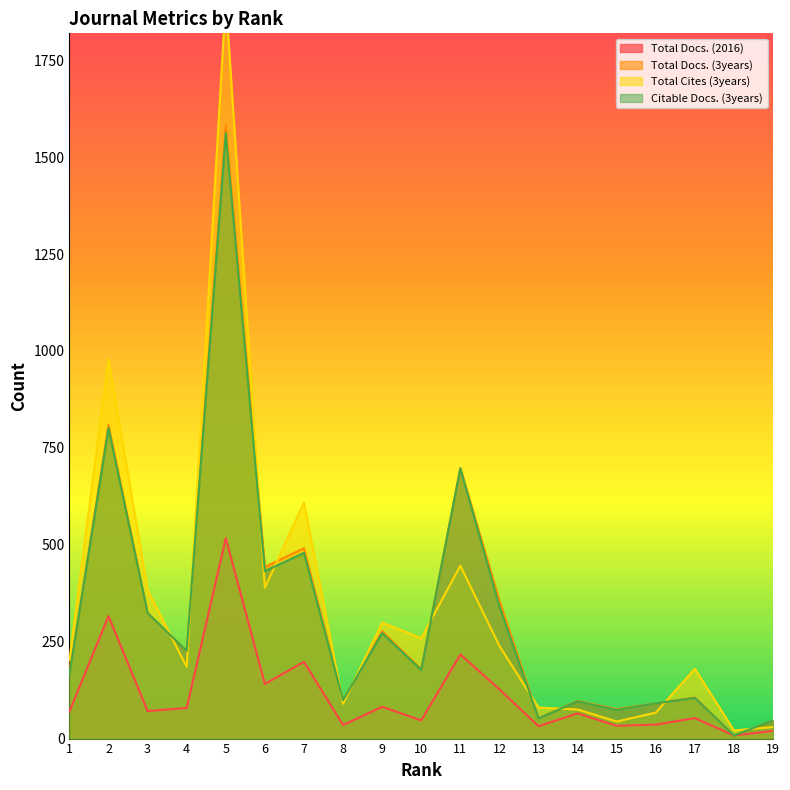

How many data points does each series have?

19